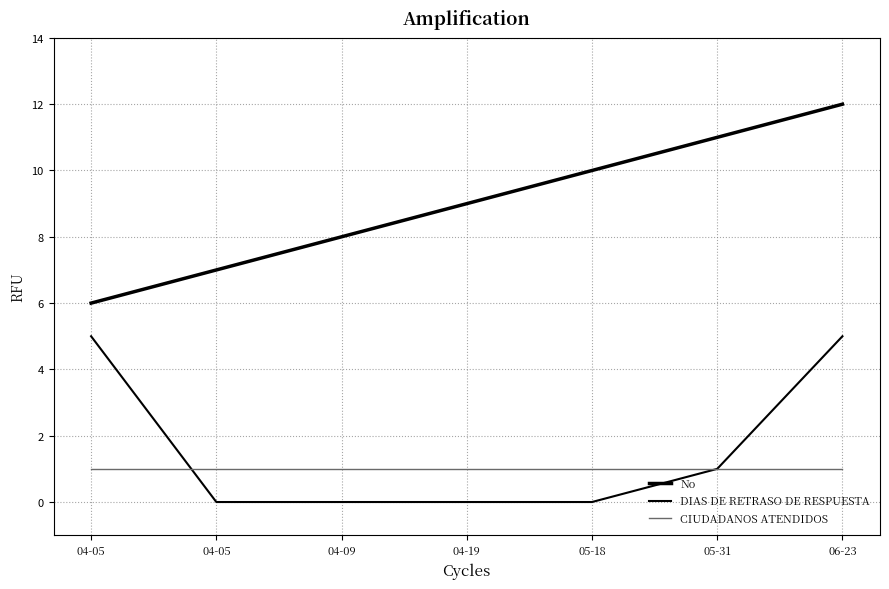

What is the label of the 1st point from the right?

06-23